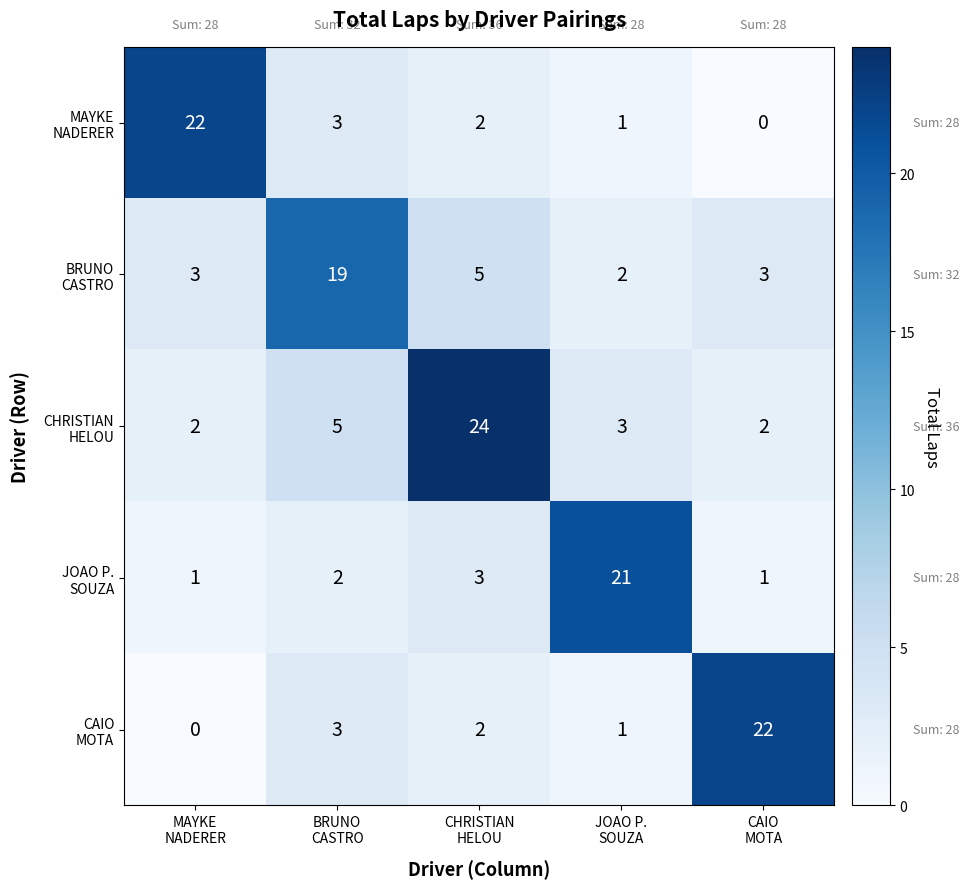

What is the maximum value shown in the chart?

24